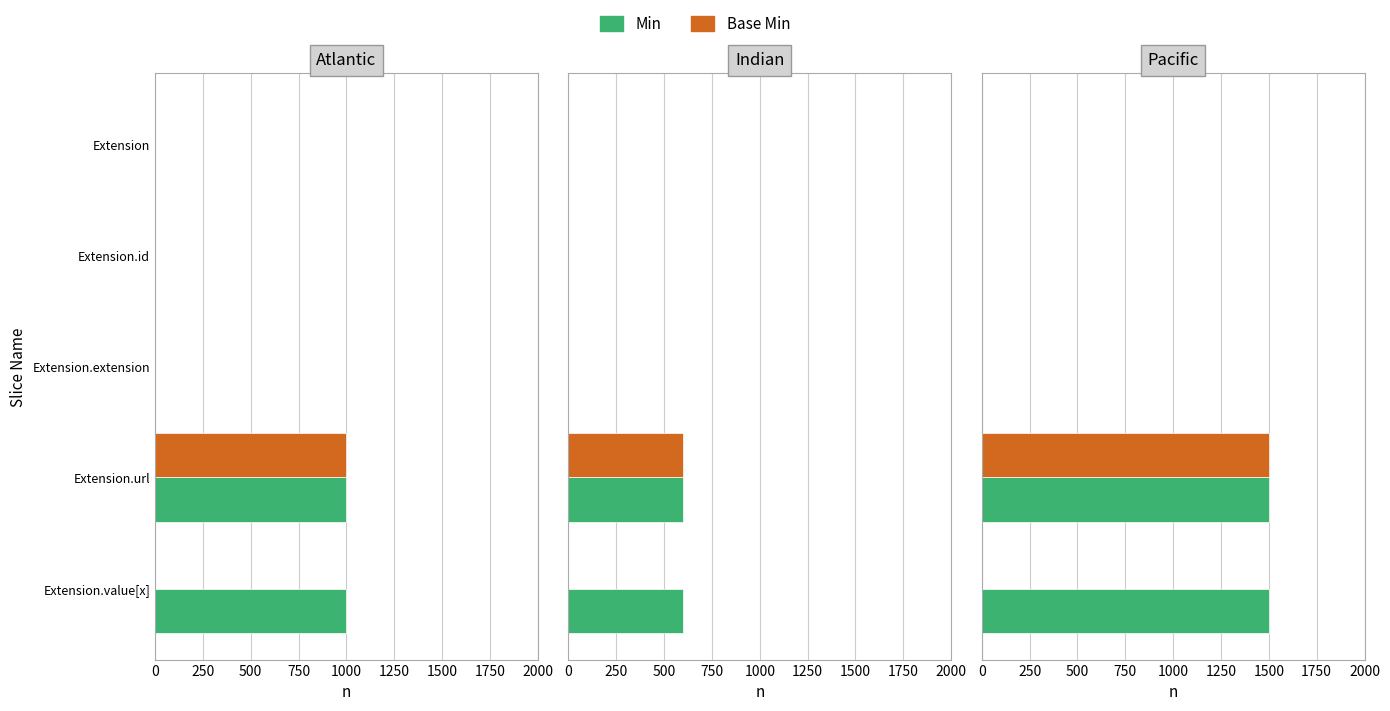

Rank the series by their maximum value, from highest to lowest.

Min, Base Min